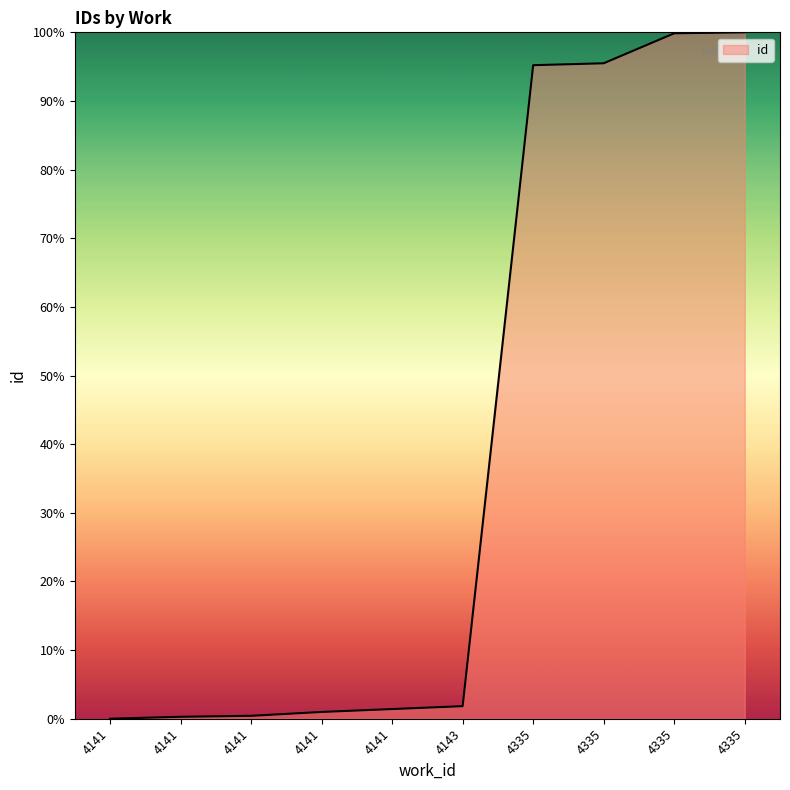

True or false: there are more than 0 points higher than both neighbors.

False